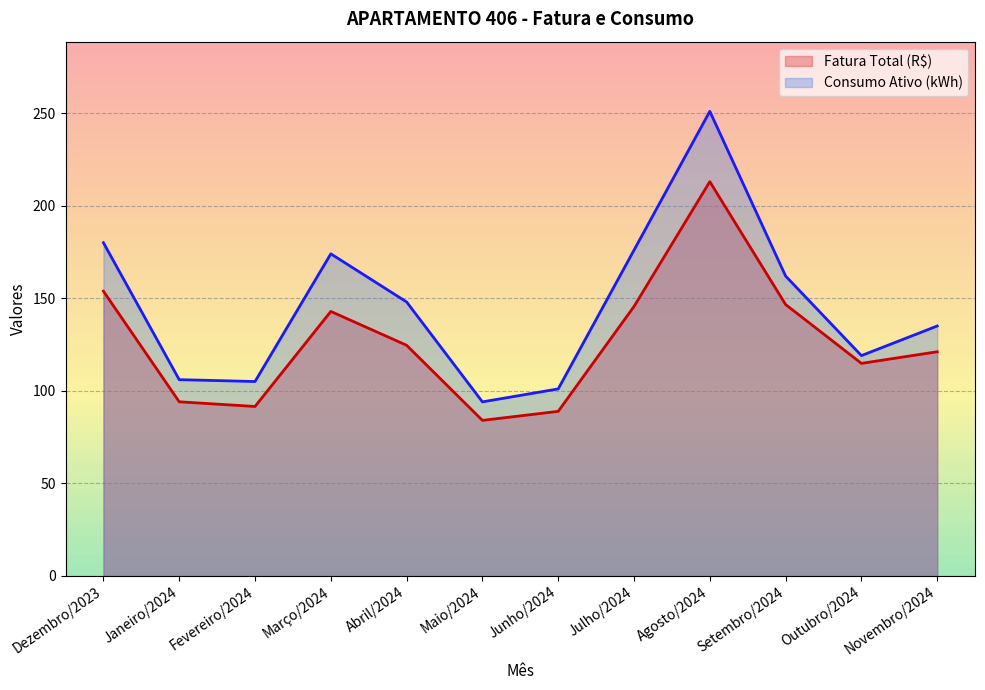

What is the label of the 11th point from the right?

Janeiro/2024